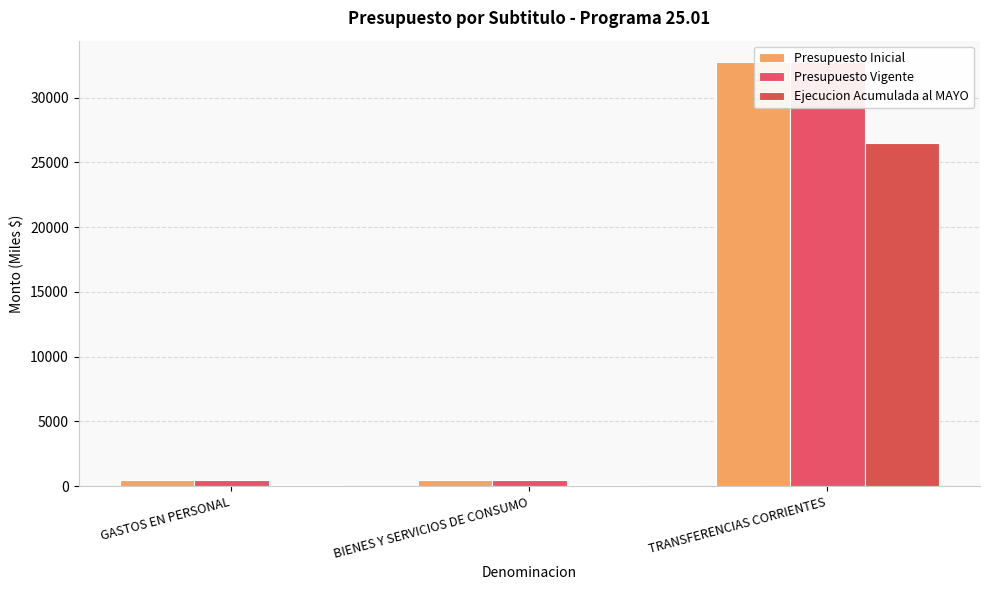

Is the value of Ejecucion Acumulada al MAYO at BIENES Y SERVICIOS DE CONSUMO greater than the value of Presupuesto Vigente at BIENES Y SERVICIOS DE CONSUMO?

No